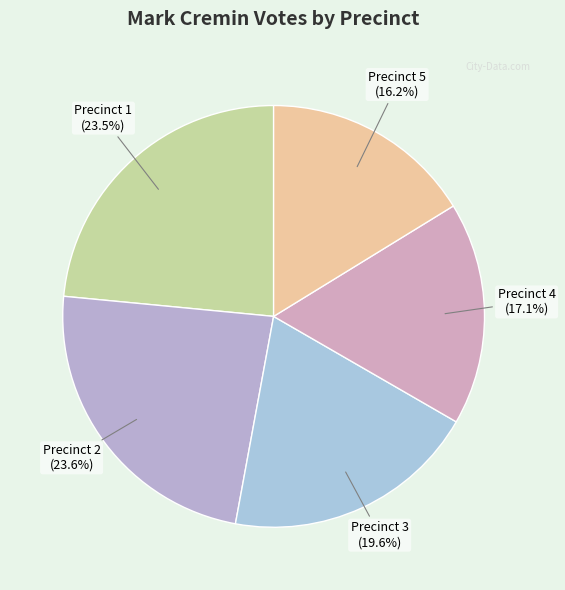

Is it true that Precinct 2 is 24% of the pie?

True